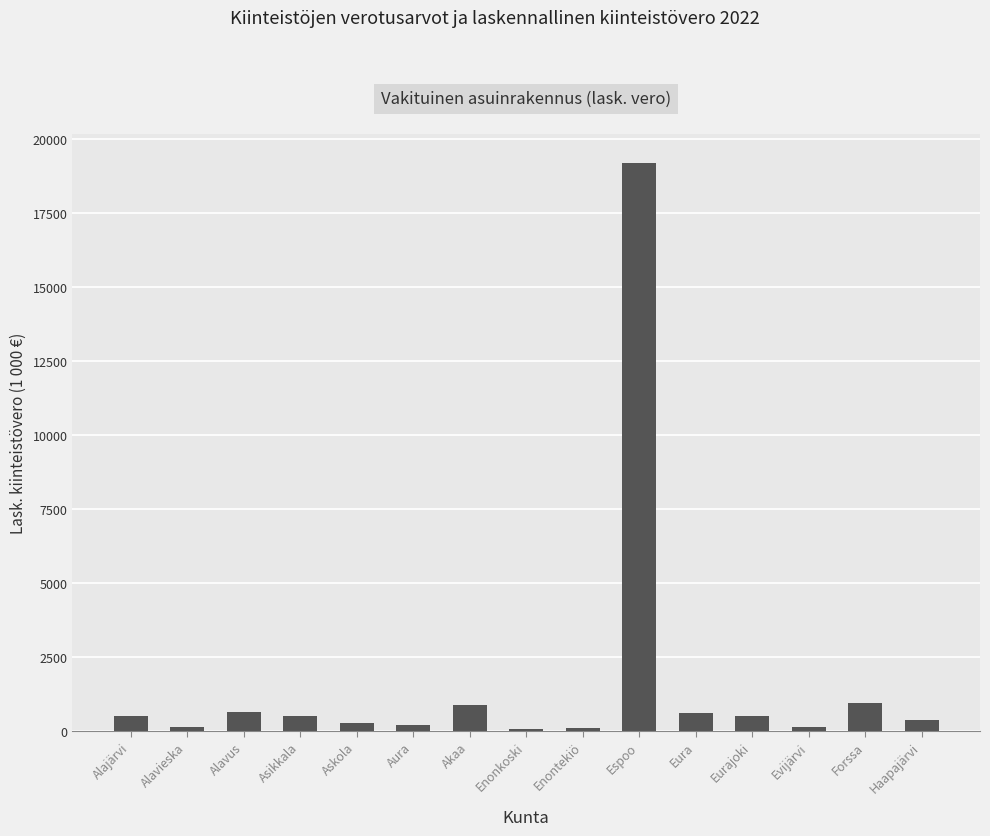

How many bars are there in total?

15